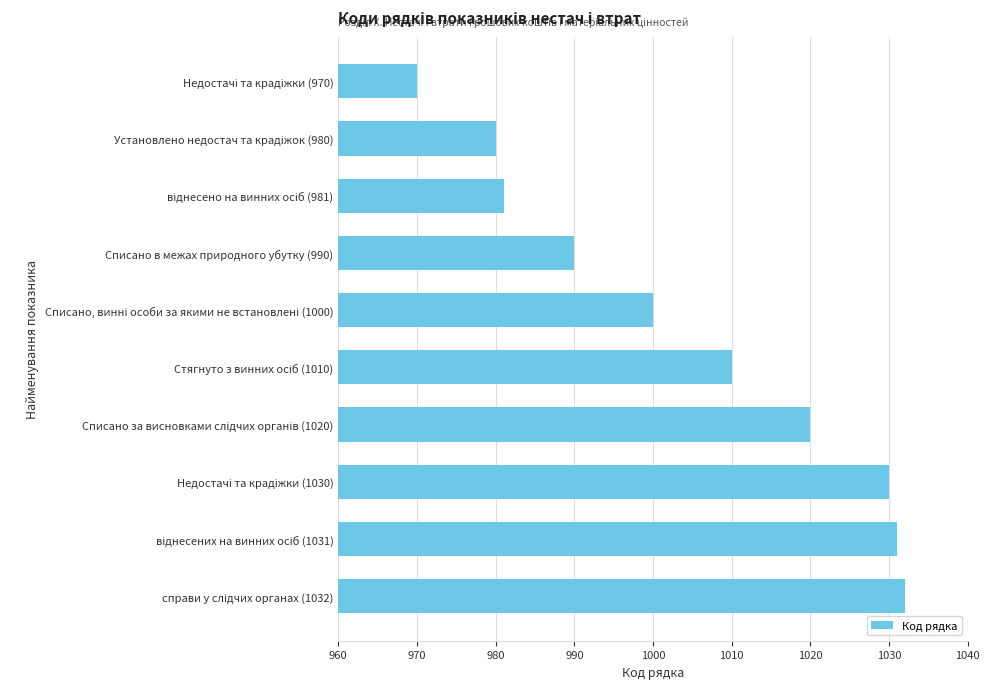

What is the smallest value displayed?

970